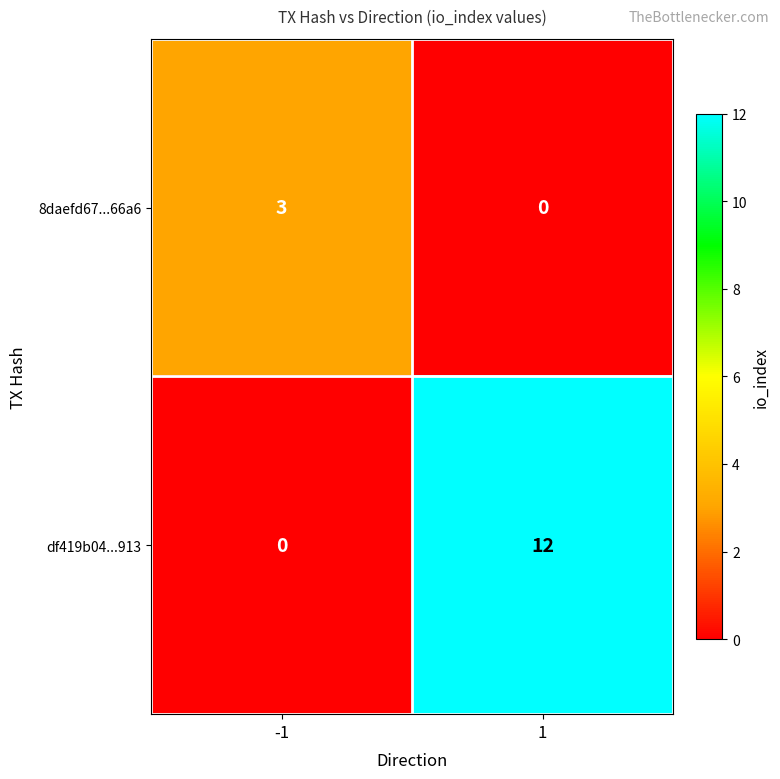

Which series has the largest total across all categories?

df419b04...913